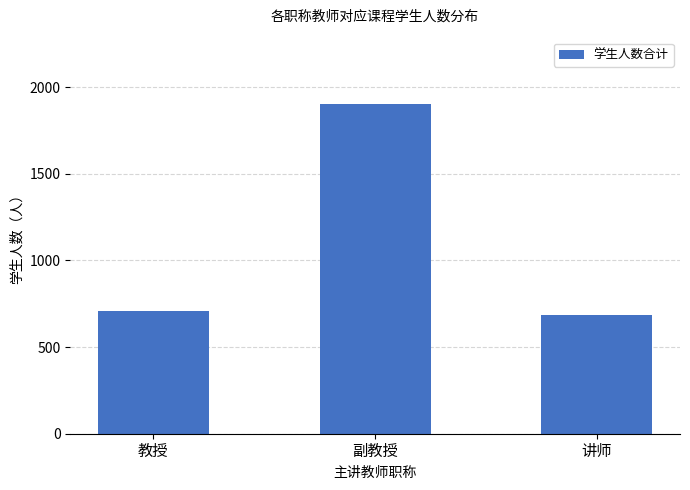

At which category does the chart reach its peak across all series?

副教授